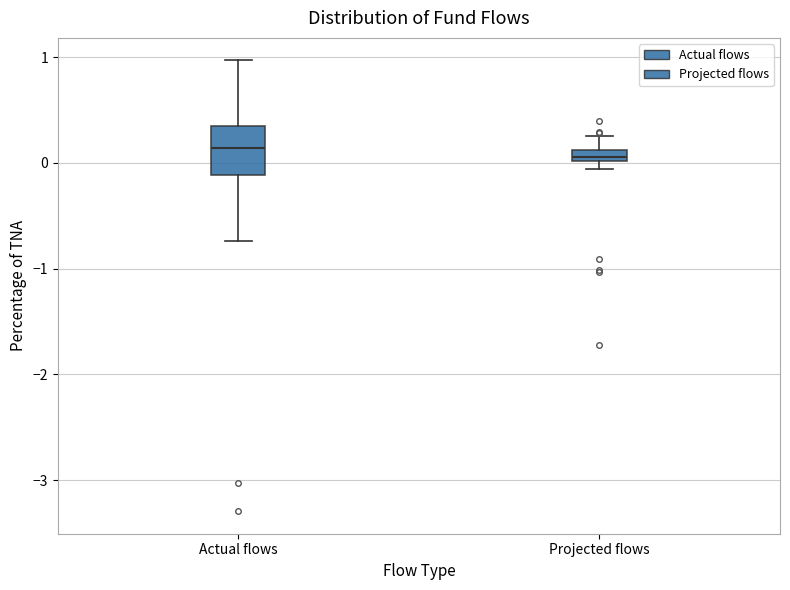

Where is the lower edge of the box for Projected flows on the y-axis? The values are not printed on the chart, so give them approximately, as read against the axis.

0.0